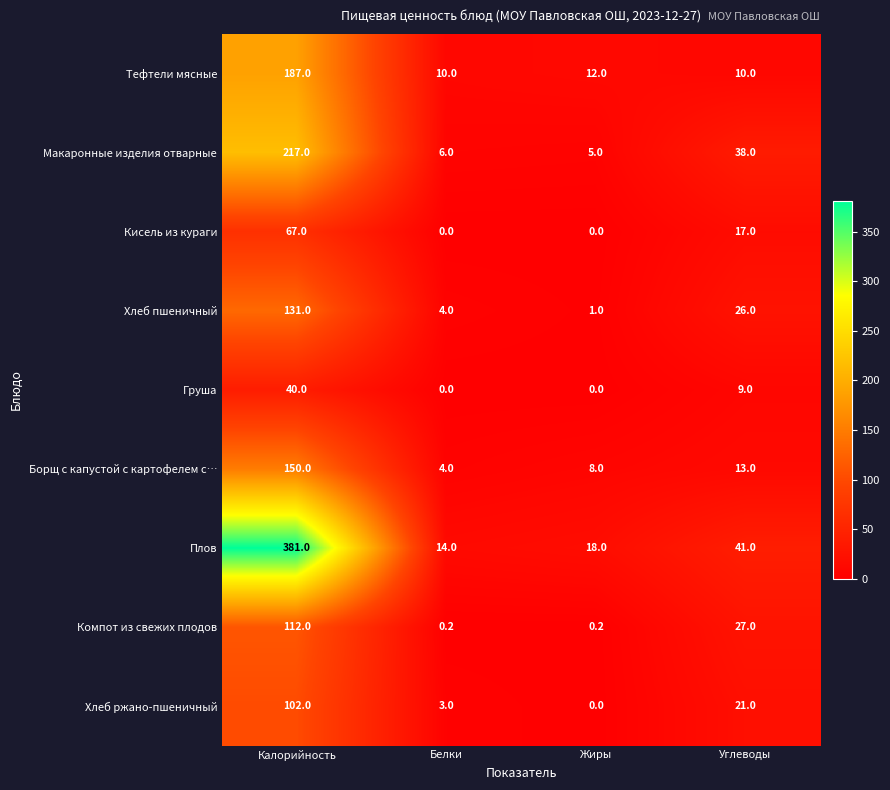

The value of Плов at Жиры is 18.0. True or false?

True